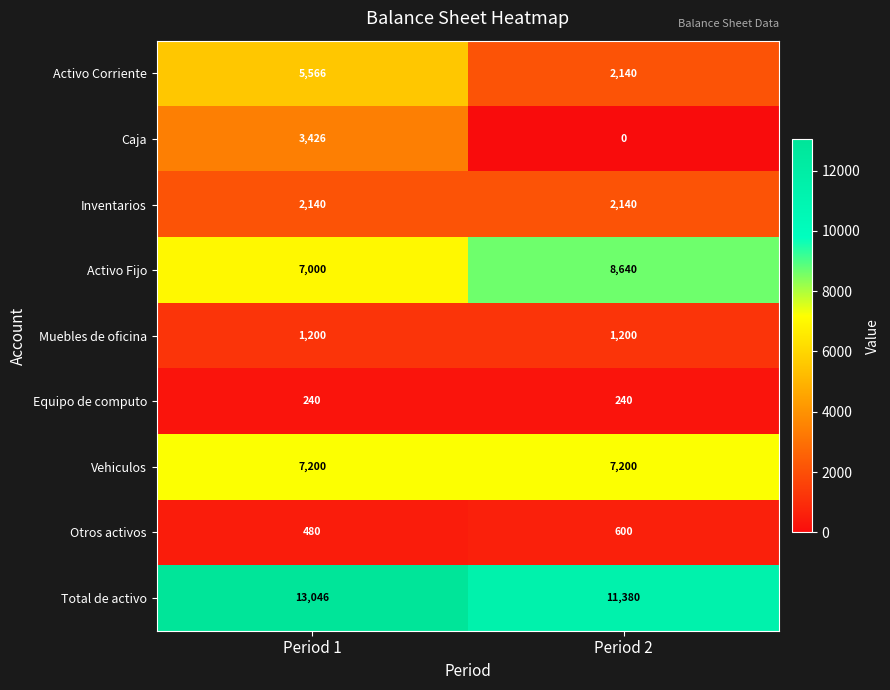

How many data points does each series have?

2